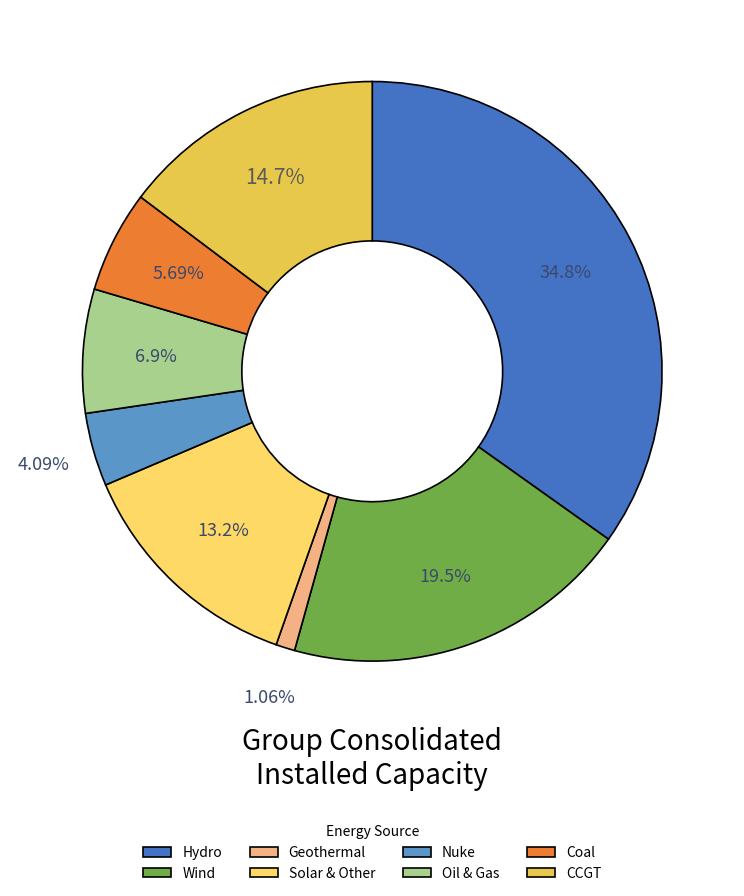

True or false: Oil & Gas accounts for 7% of the total.

True